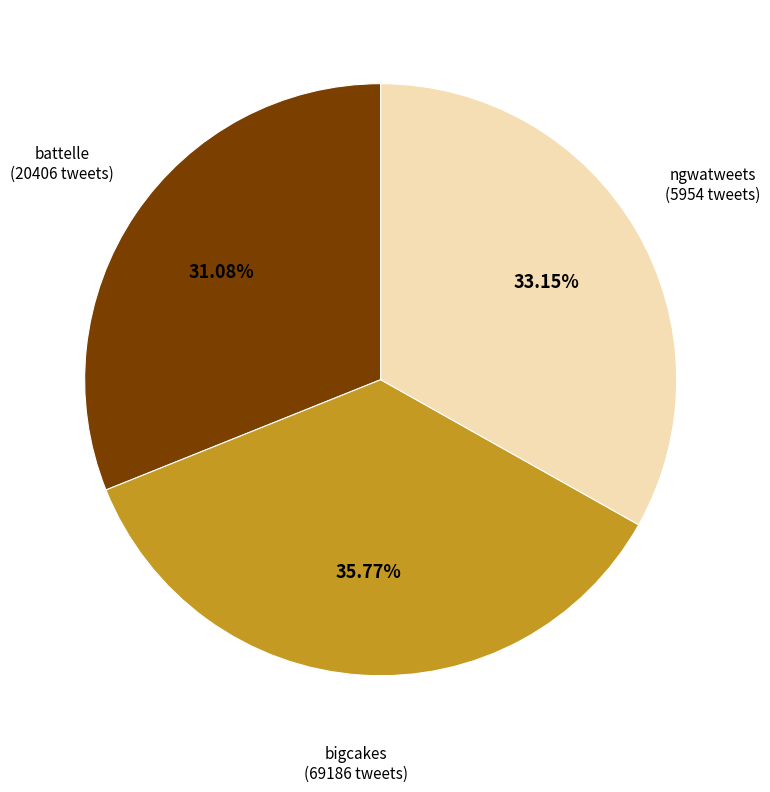

What is the smallest slice in the pie chart?

battelle